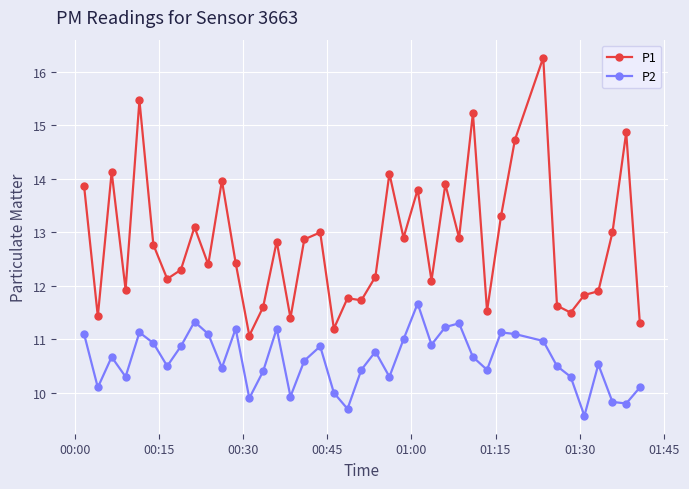

What is the value of the P2 point at the 21st from the left?

10.4